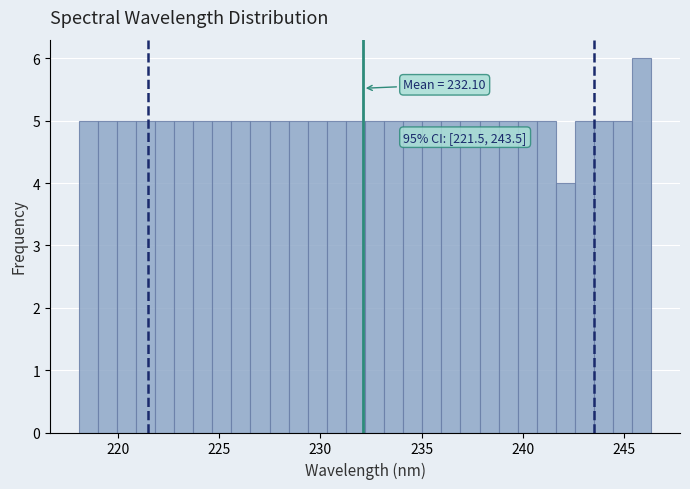

Around what value on the x-axis is the tallest bar? Give the approximate position of its centre, as read against the axis.

246.0